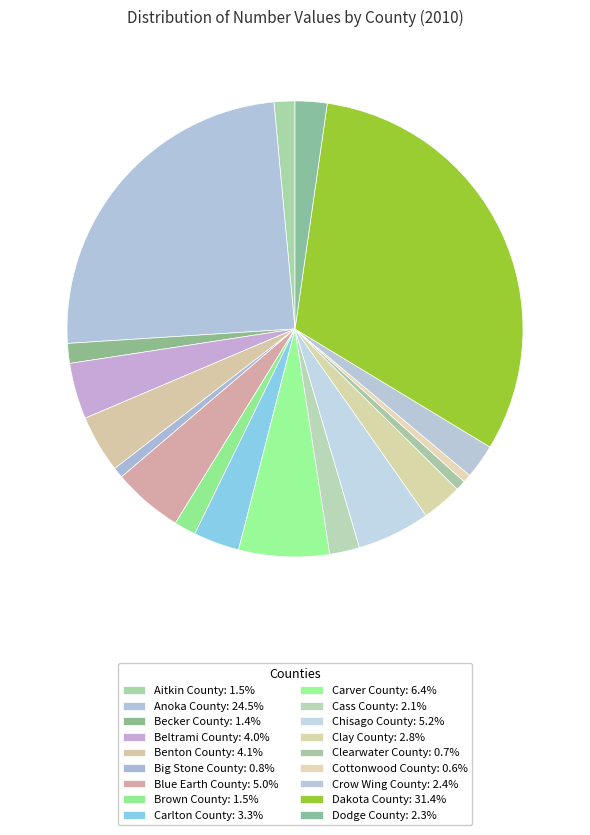

What percentage is the Cass County slice, to the nearest percent?

2%